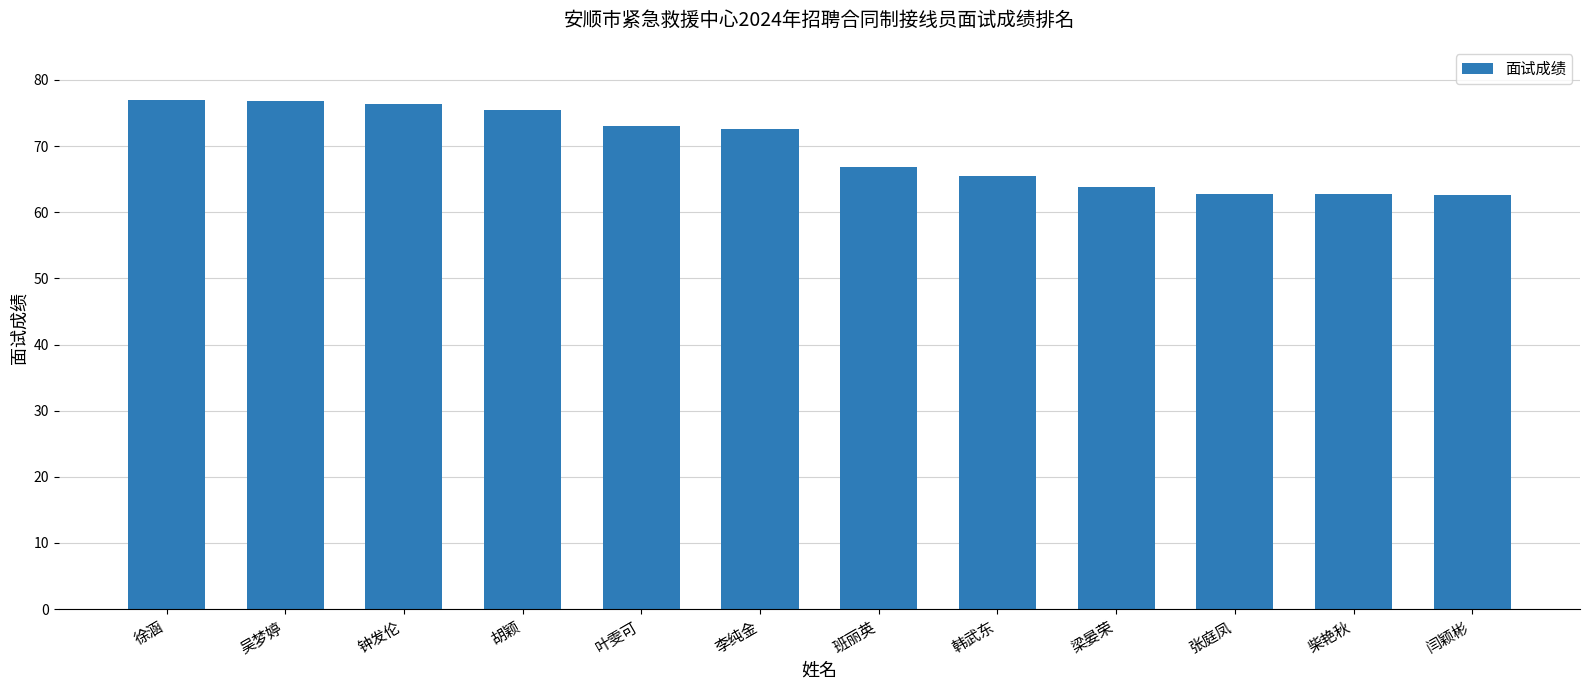

How many series are shown in this chart?

1